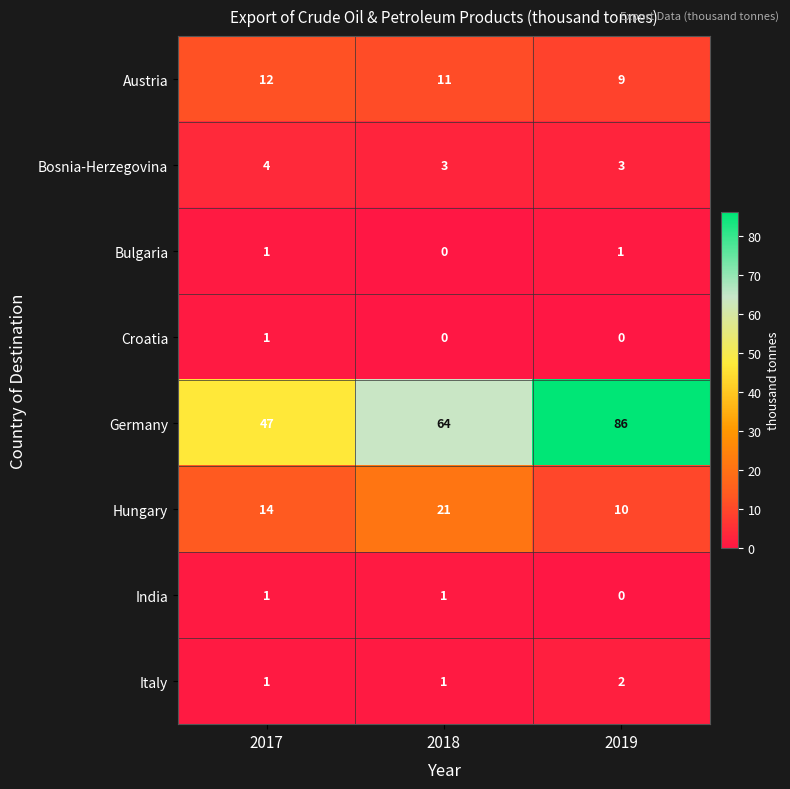

What is the greatest value displayed?

86